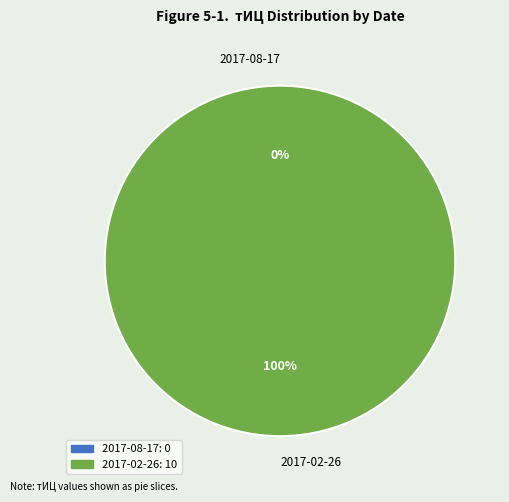

Is it true that 2017-02-26 is 99% of the pie?

False